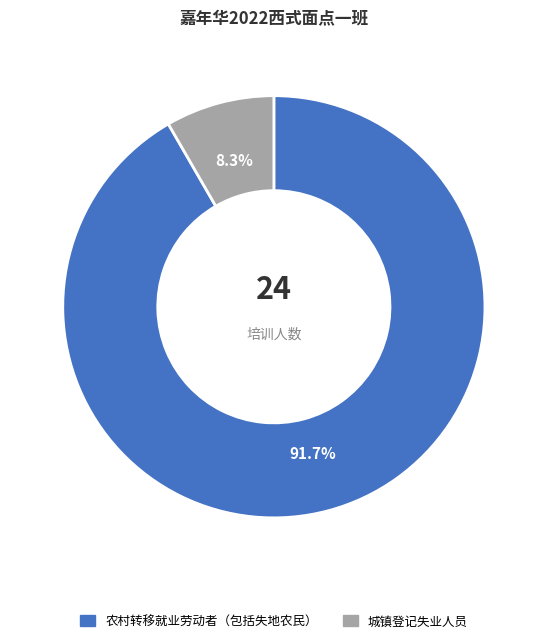

What is the ratio of the value at 农村转移就业劳动者（包括失地农民） to the value at 城镇登记失业人员?

11.0